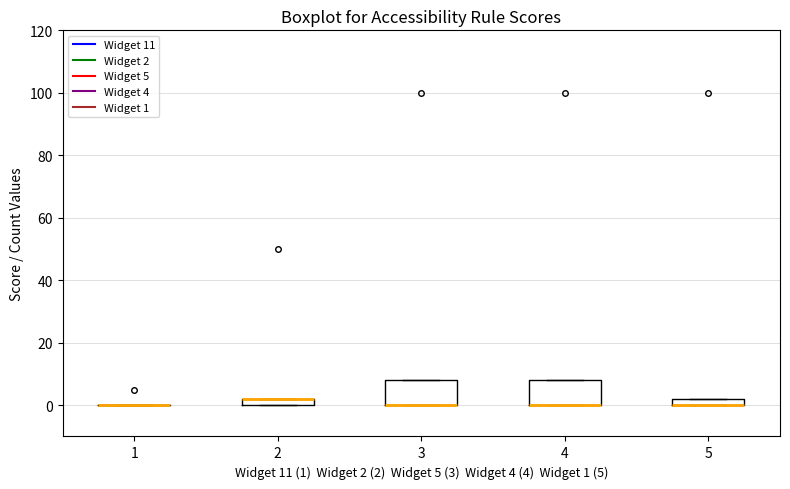

Where is the lower edge of the box at x = 3 on the y-axis? The values are not printed on the chart, so give them approximately, as read against the axis.

0